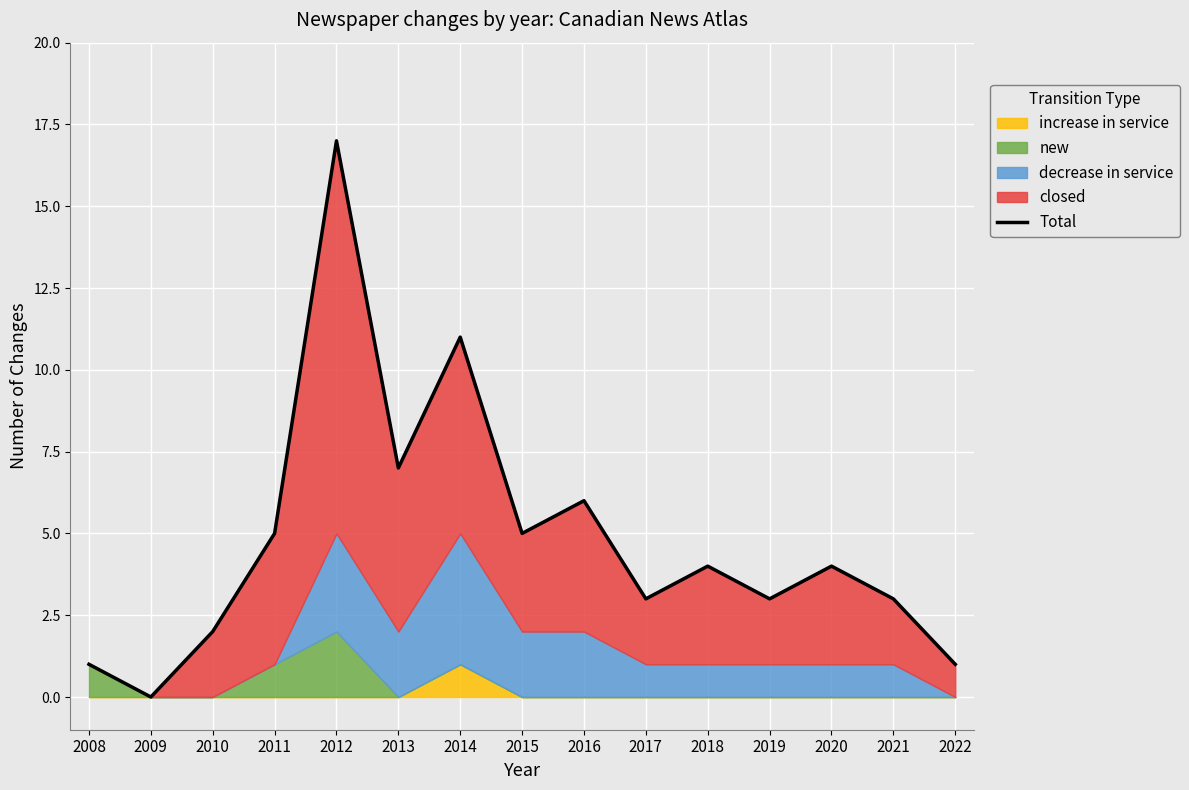

Reading right to left, transcribe all the data shown in this chart.

2022=1	2021=3	2020=4	2019=3	2018=4	2017=3	2016=6	2015=5	2014=11	2013=7	2012=17	2011=5	2010=2	2009=0	2008=1